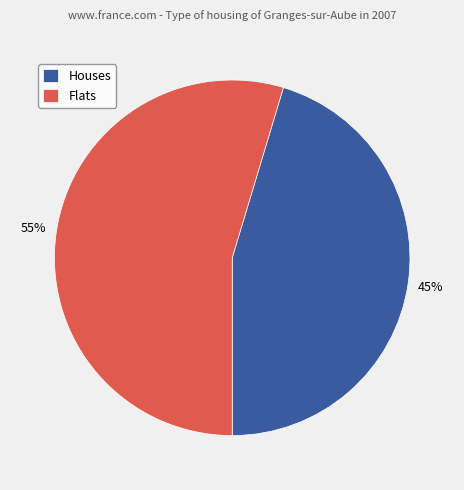

To the nearest percent, what percentage of the pie is Houses?

45%